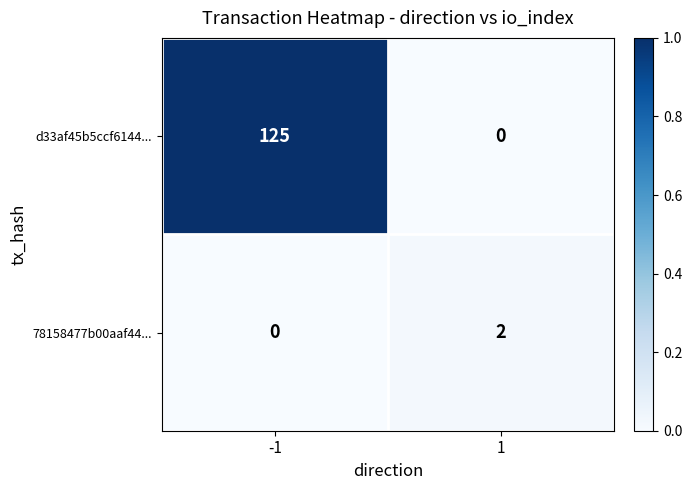

How many distinct data groups are displayed?

2